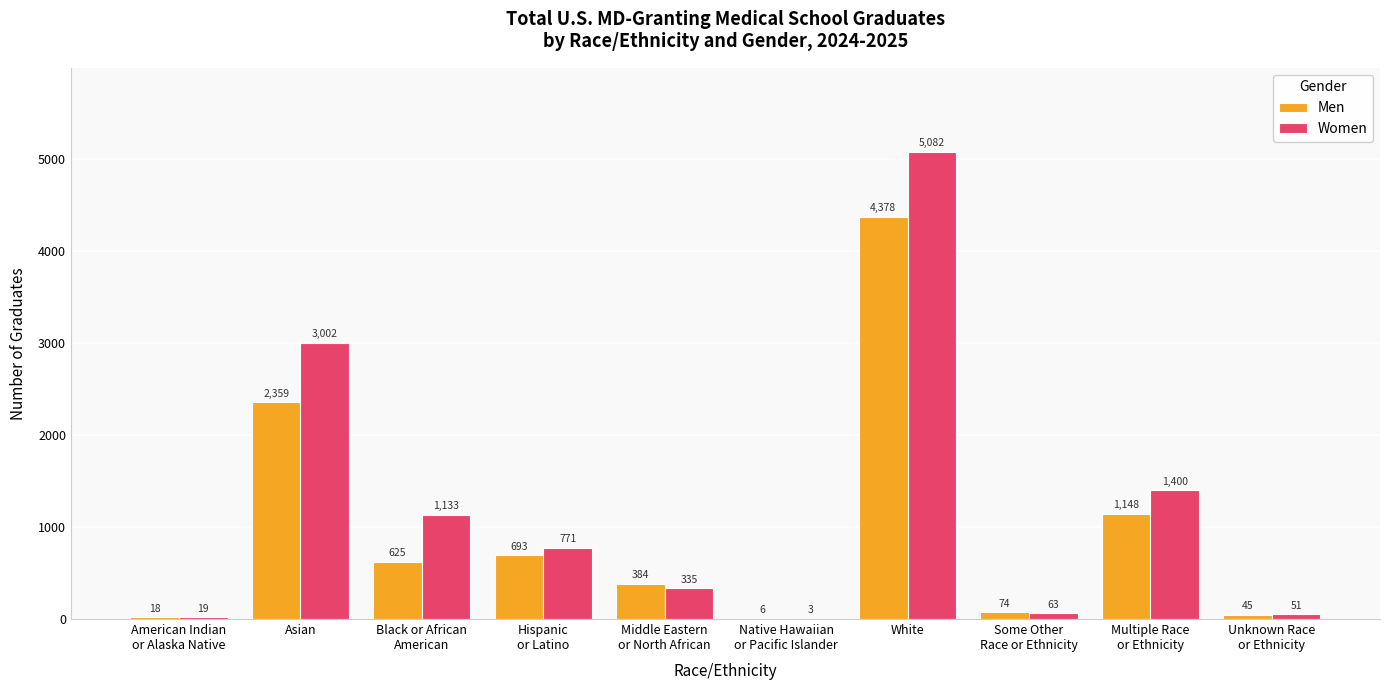

Where is Men nearest to the value 2192?

Asian